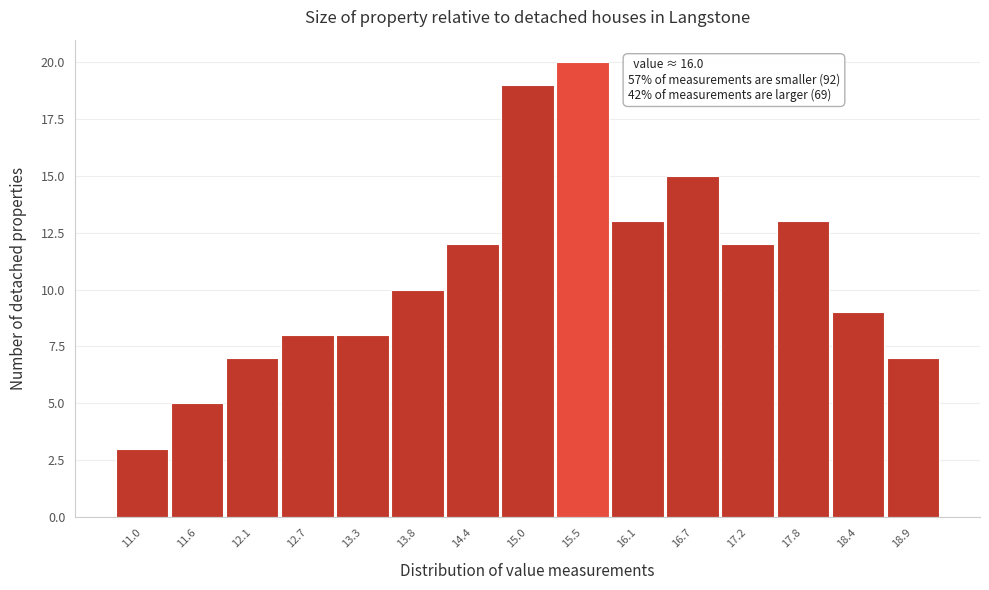

Reading left to right, list all the values displayed in this chart.

3	5	7	8	8	10	12	19	20	13	15	12	13	9	7